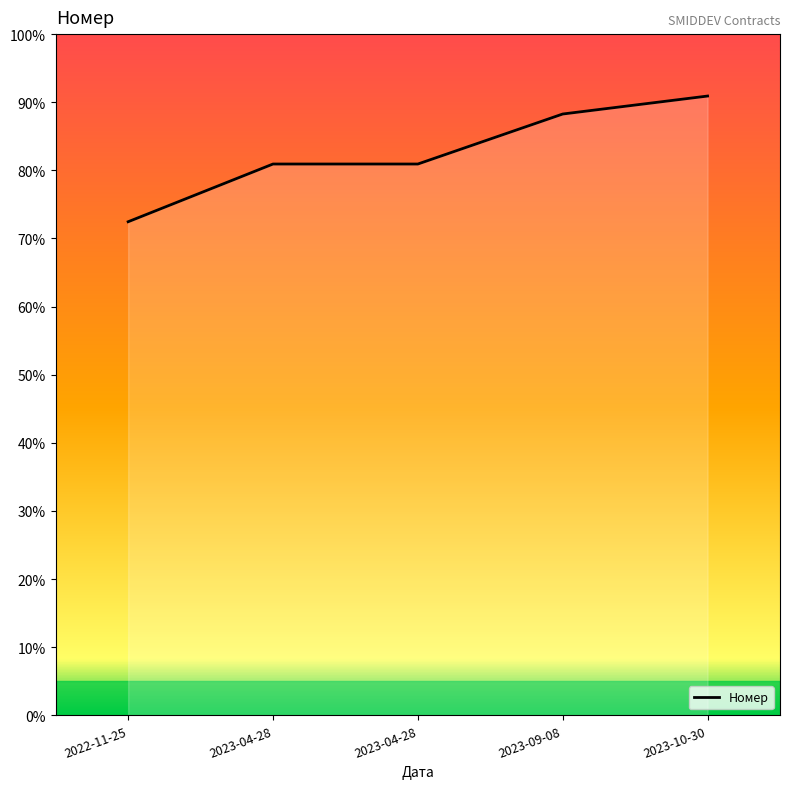

Is it true that the value at 2023-10-30 is 46396377?

False